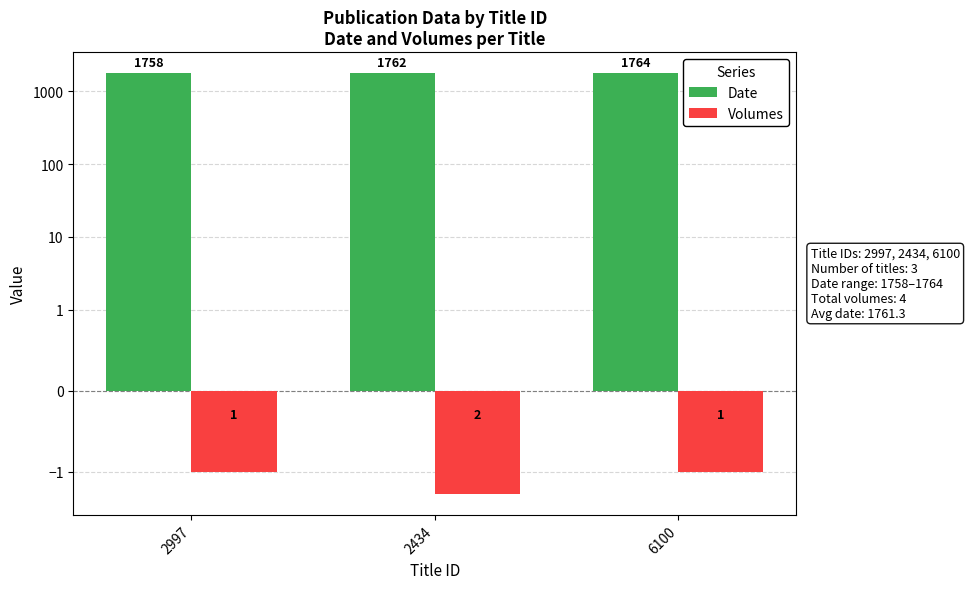

What is the greatest value displayed?

1764